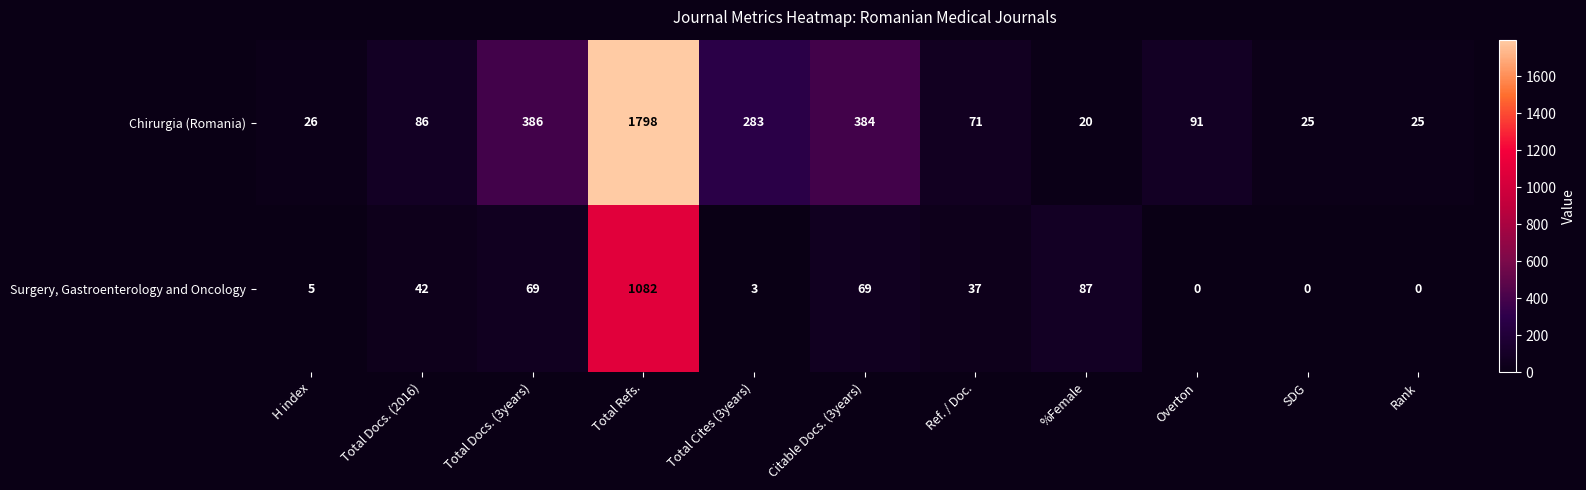

At Citable Docs. (3years), list the series in order from smallest to largest.

Surgery, Gastroenterology and Oncology, Chirurgia (Romania)